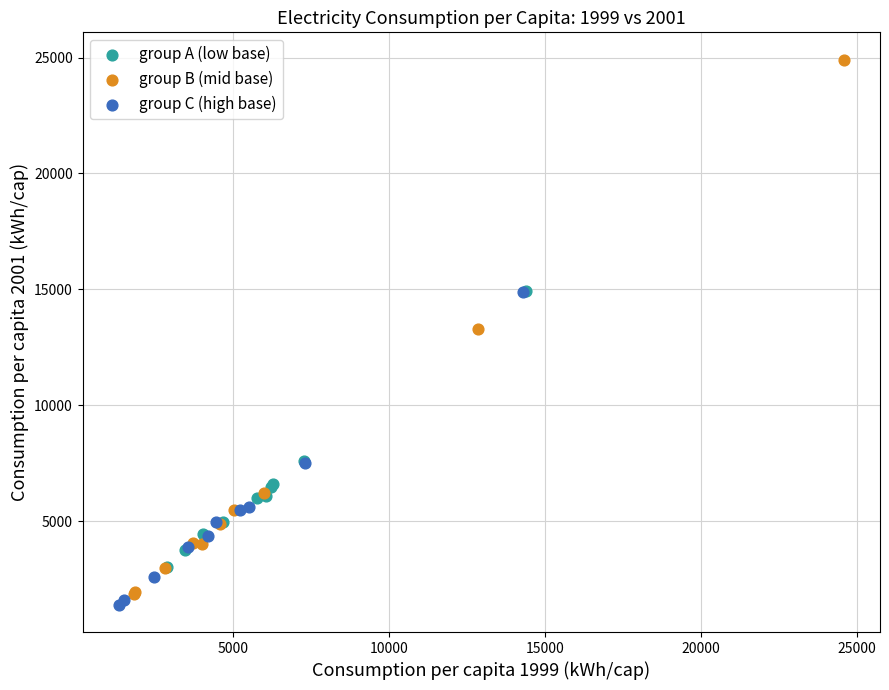

Which series has the largest Y range (max minus min)?

group B (mid base)